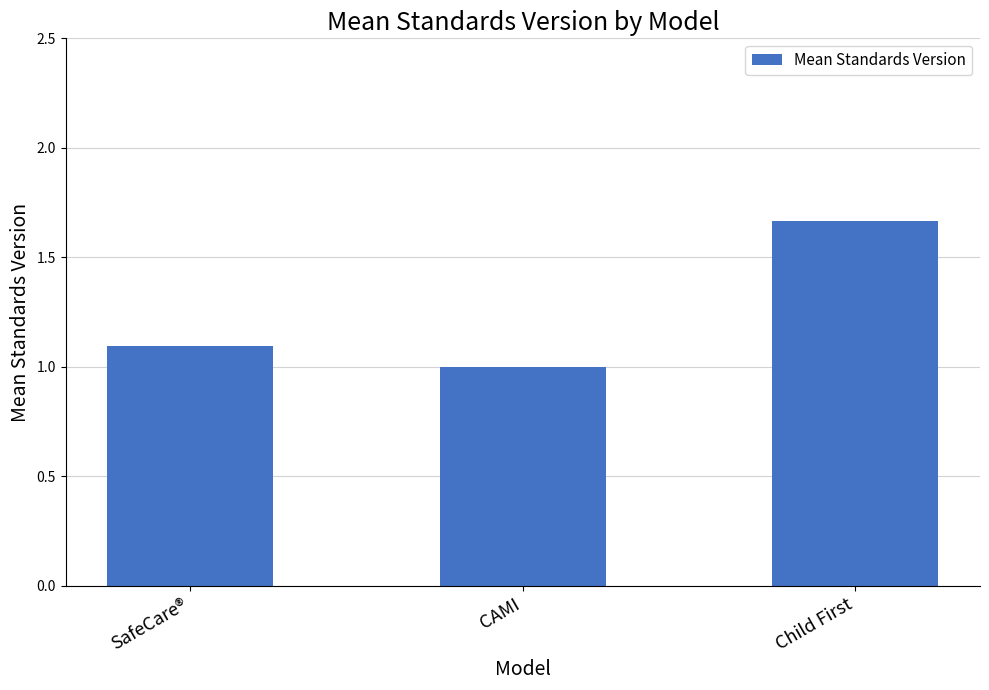

Are the bars grouped side by side (vs. stacked)?

No